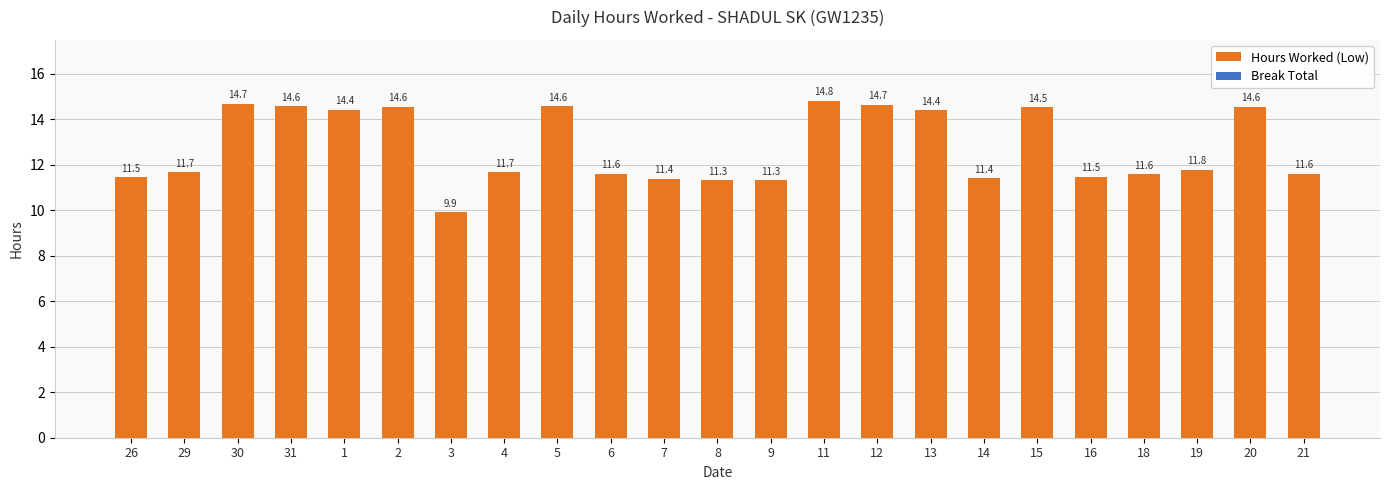

Between 2 and 11, which is larger?

11